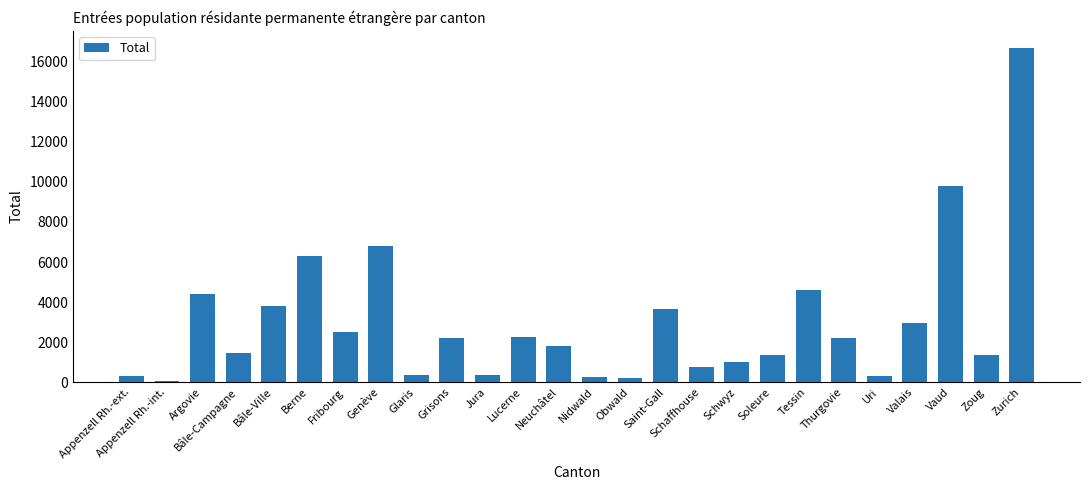

What is the maximum value shown in the chart?

16705